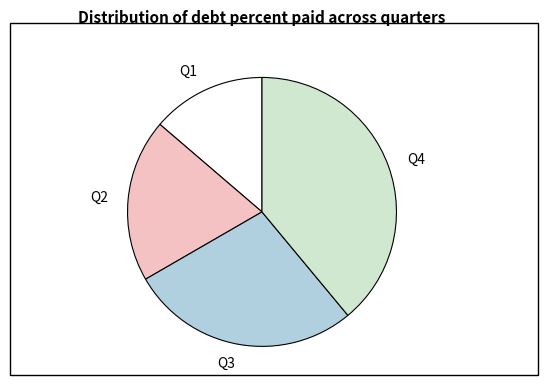

Count the number of slices in the pie.

4